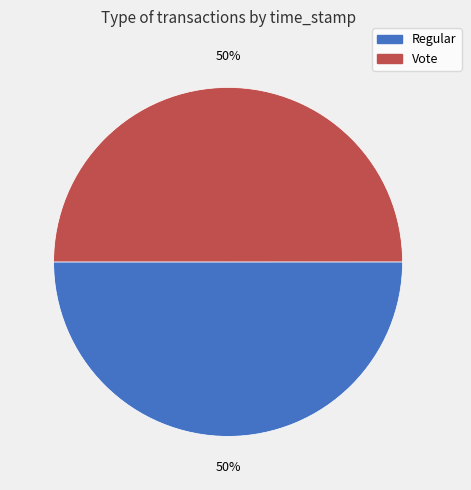

The Vote slice represents 62% of the pie. True or false?

False